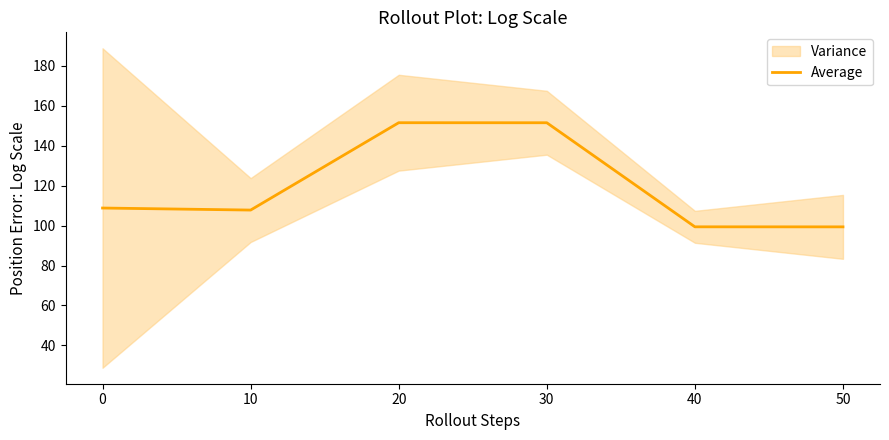

Which category has the lowest value across all series?

50